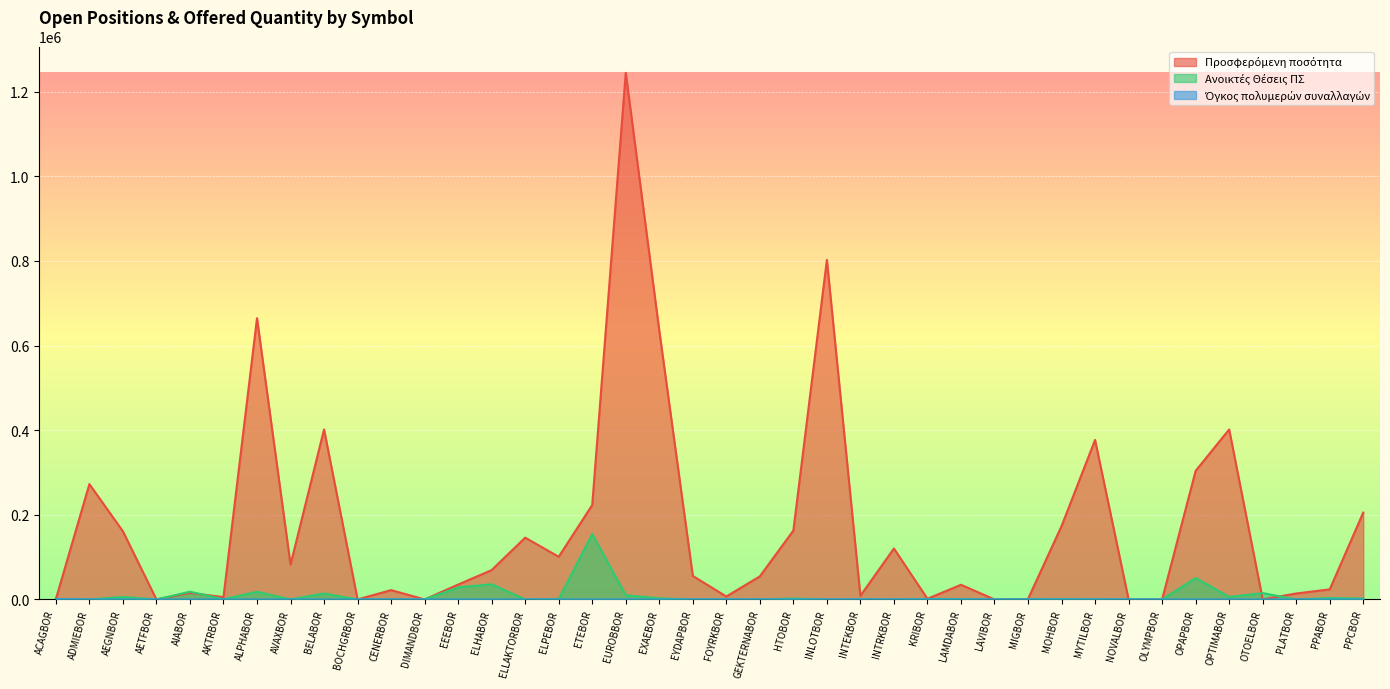

What is the average value of the Όγκος πολυμερών συναλλαγών series?

19